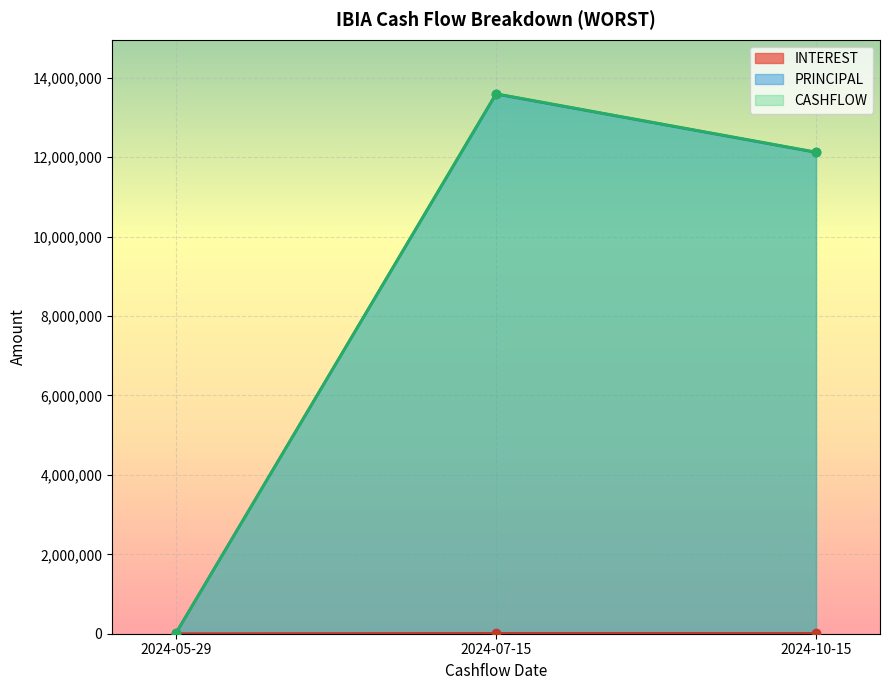

What is the total value across all series at 2024-05-29?

33222.7